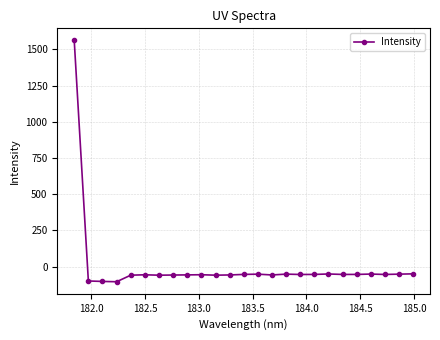

True or false: the data has more than 0 interior local peaks.

True